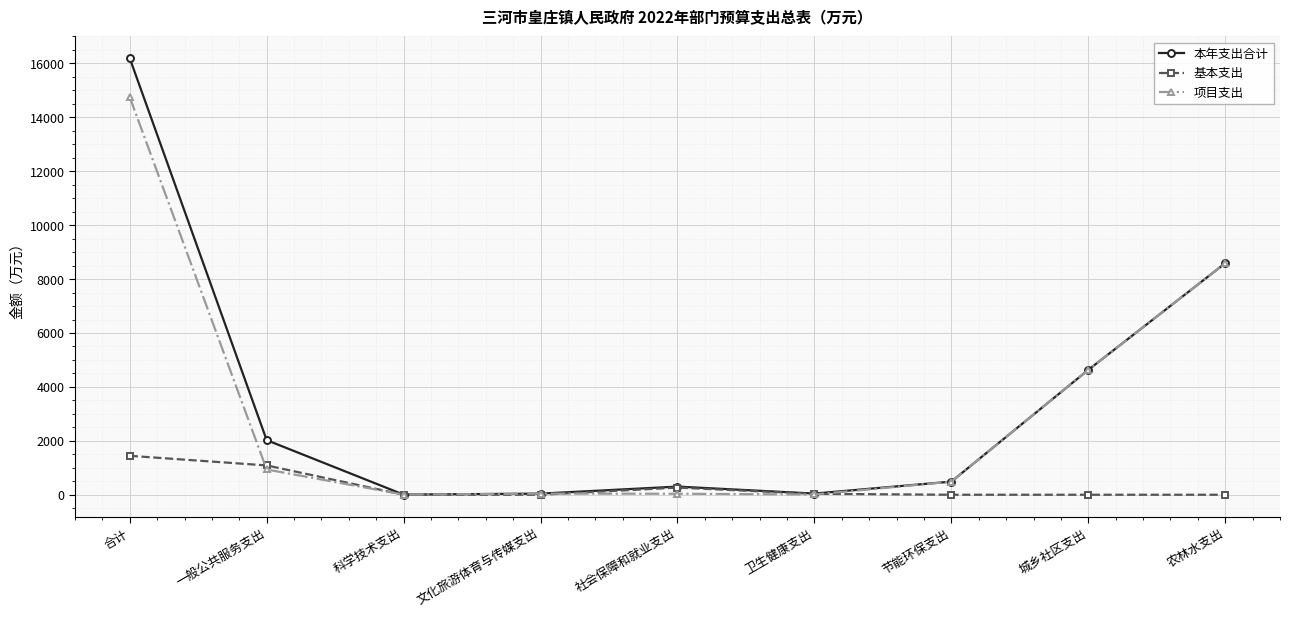

True or false: 基本支出 and 项目支出 intersect in this chart.

True